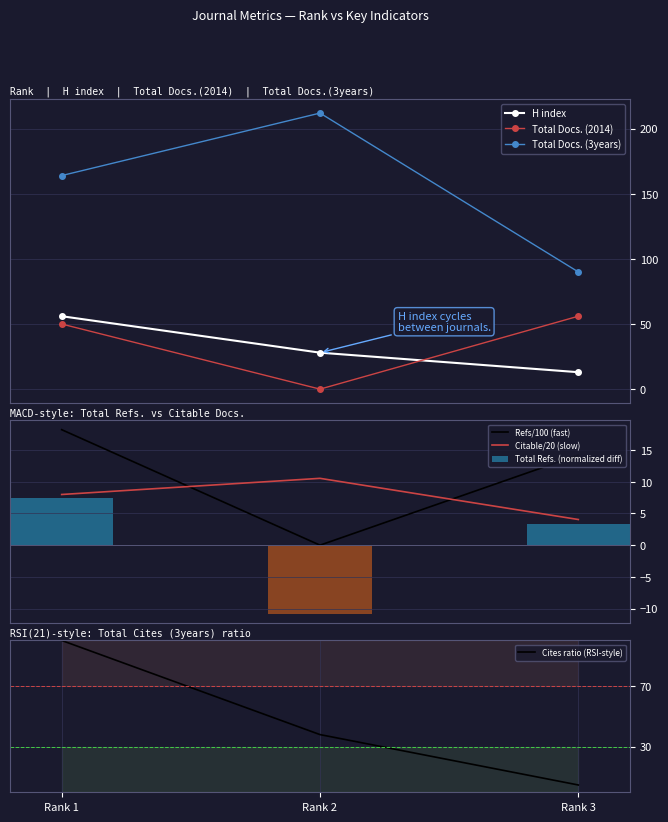

What is the difference between the maximum and minimum values in the Total Refs. (normalized diff) series?

18.2